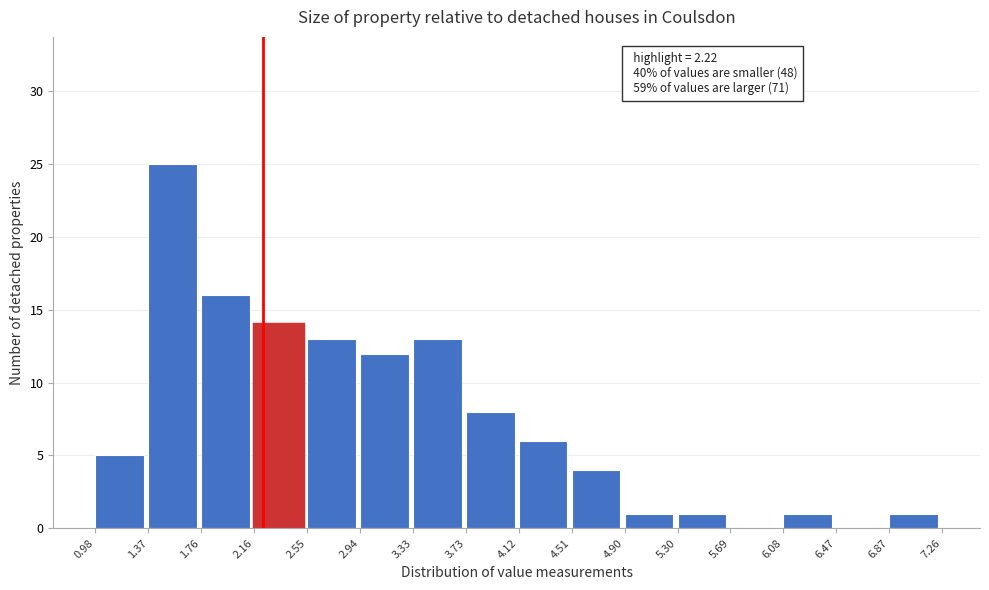

Which range on the x-axis has the tallest bar?

1.37 to 1.76